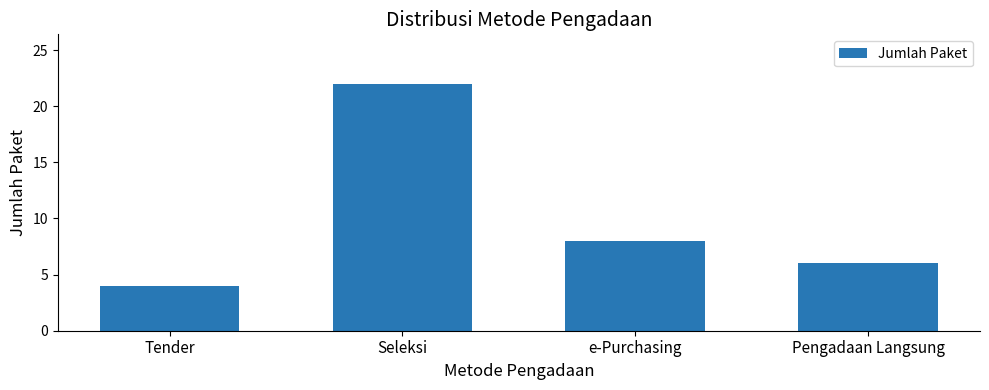

List the labels in order of value, largest first.

Seleksi, e-Purchasing, Pengadaan Langsung, Tender